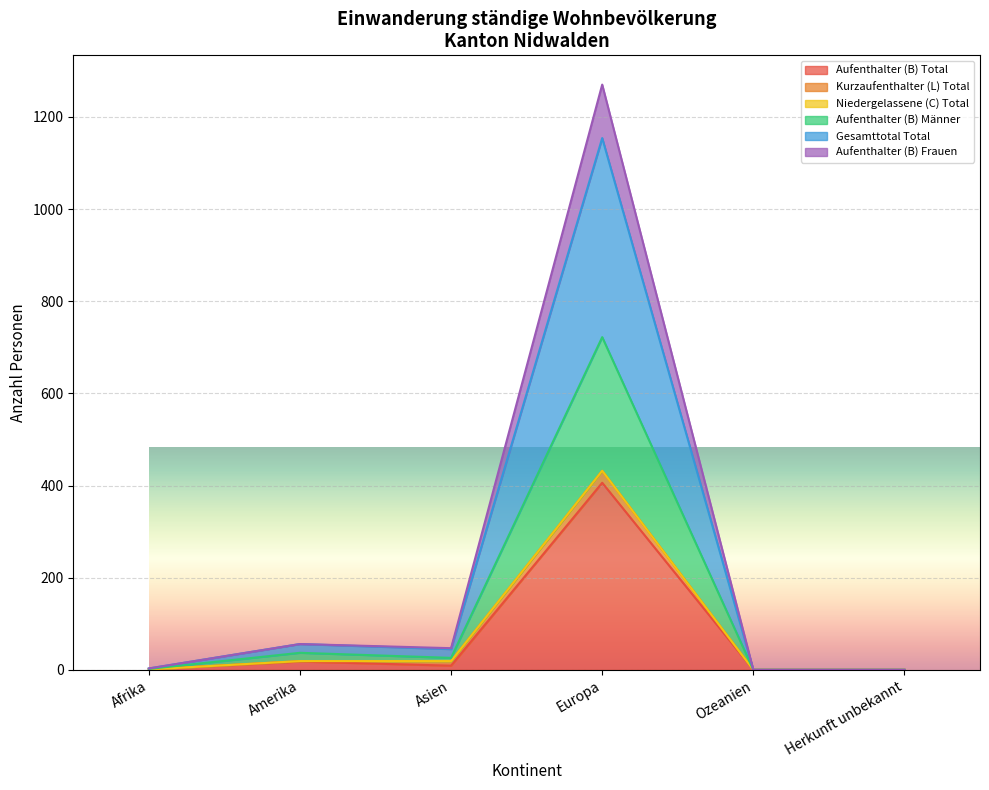

True or false: Aufenthalter (B) Frauen and Aufenthalter (B) Männer intersect in this chart.

False